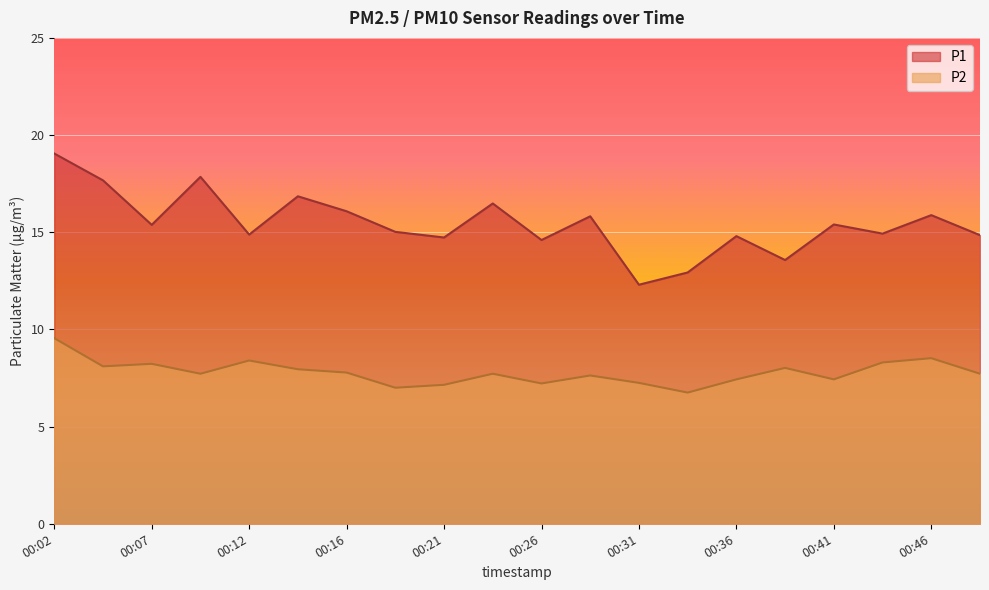

True or false: P2 and P1 intersect in this chart.

False